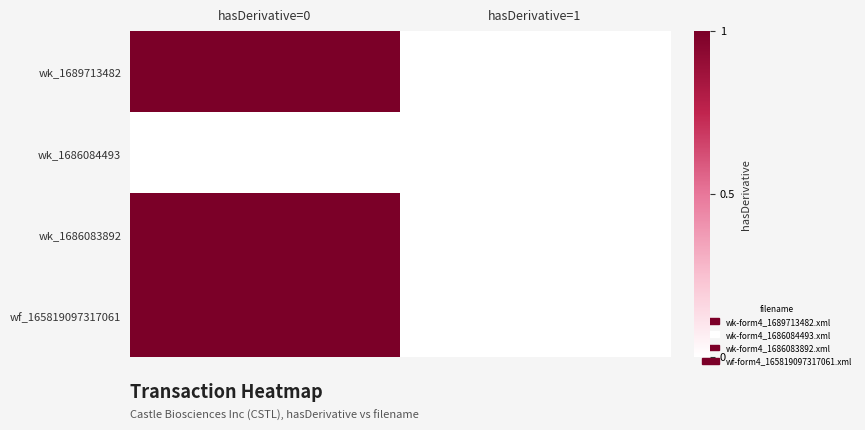

What is the total value across all series at hasDerivative=0?

3